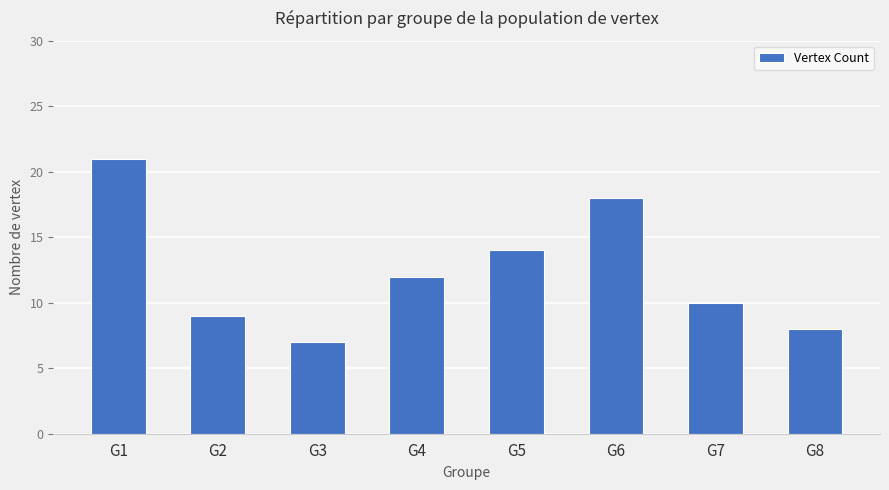

Read the value at G2, to the nearest 5.

10